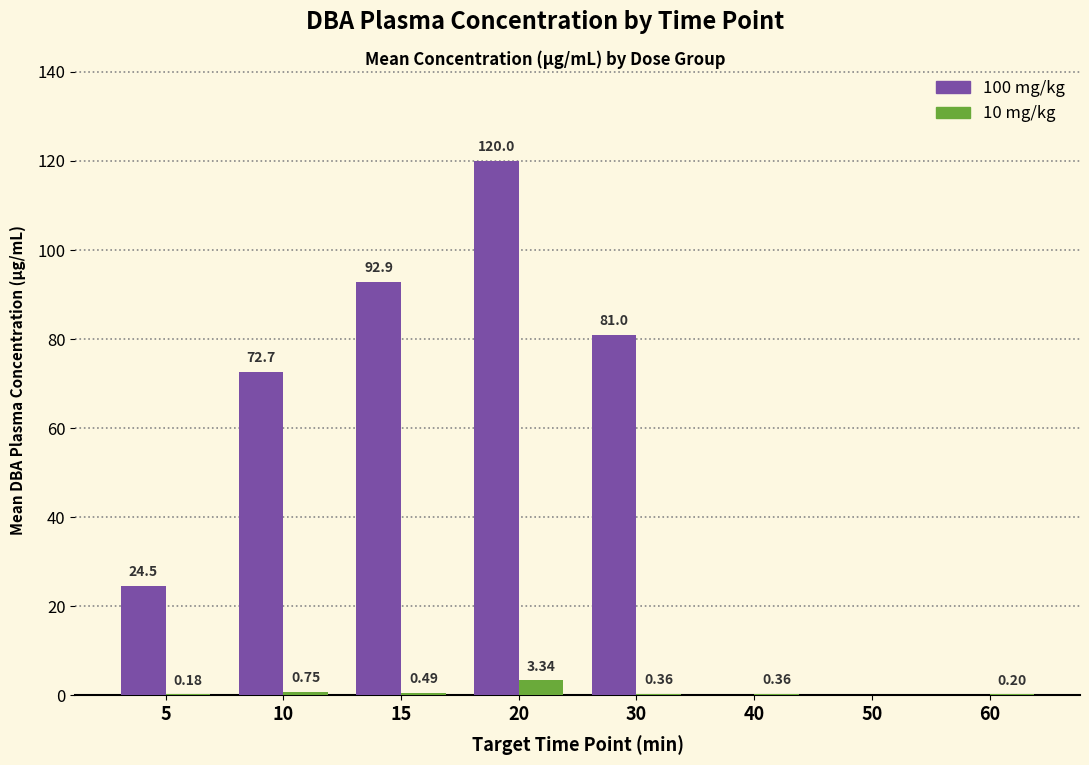

How many data points in 10 mg/kg are above 0?

7